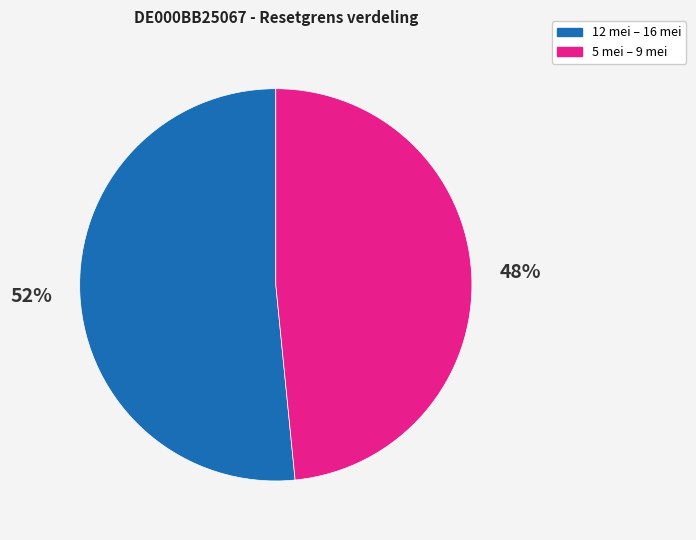

To the nearest percent, what is the average slice percentage?

50%